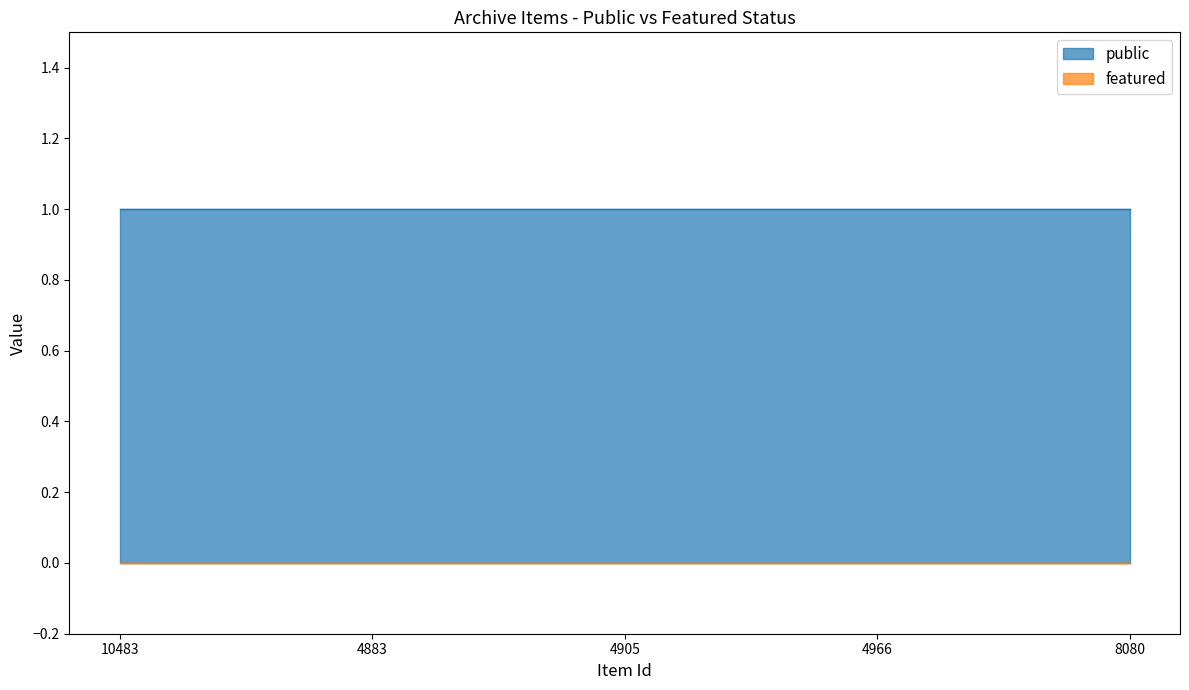

What is the label of the 1st point from the right?

8080